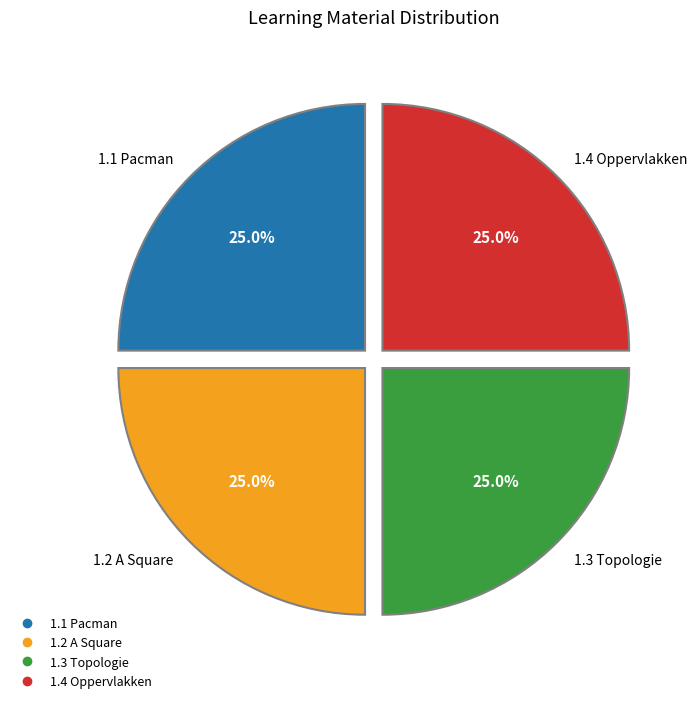

How many segments does this pie chart have?

4